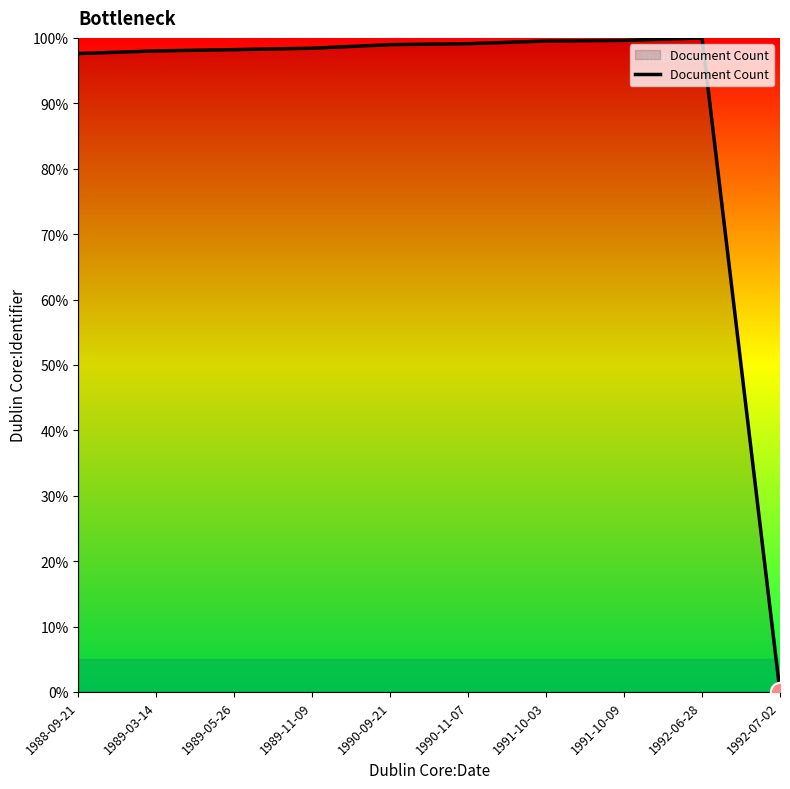

What position from the left is 1992-07-02?

10